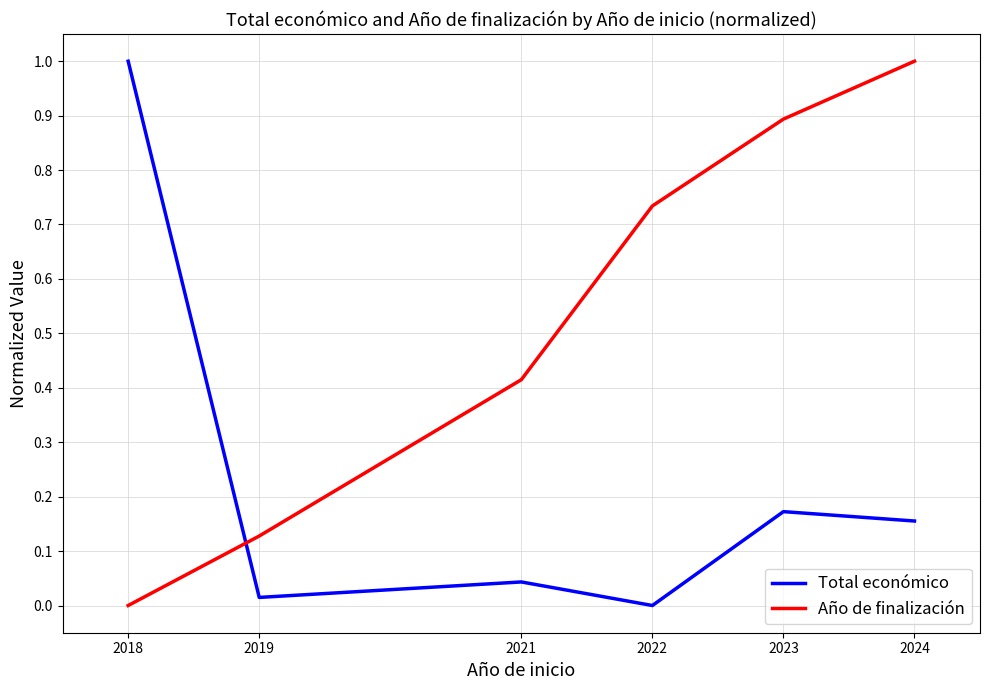

Is the value of Total económico at 2021 greater than the value of Año de finalización at 2024?

No